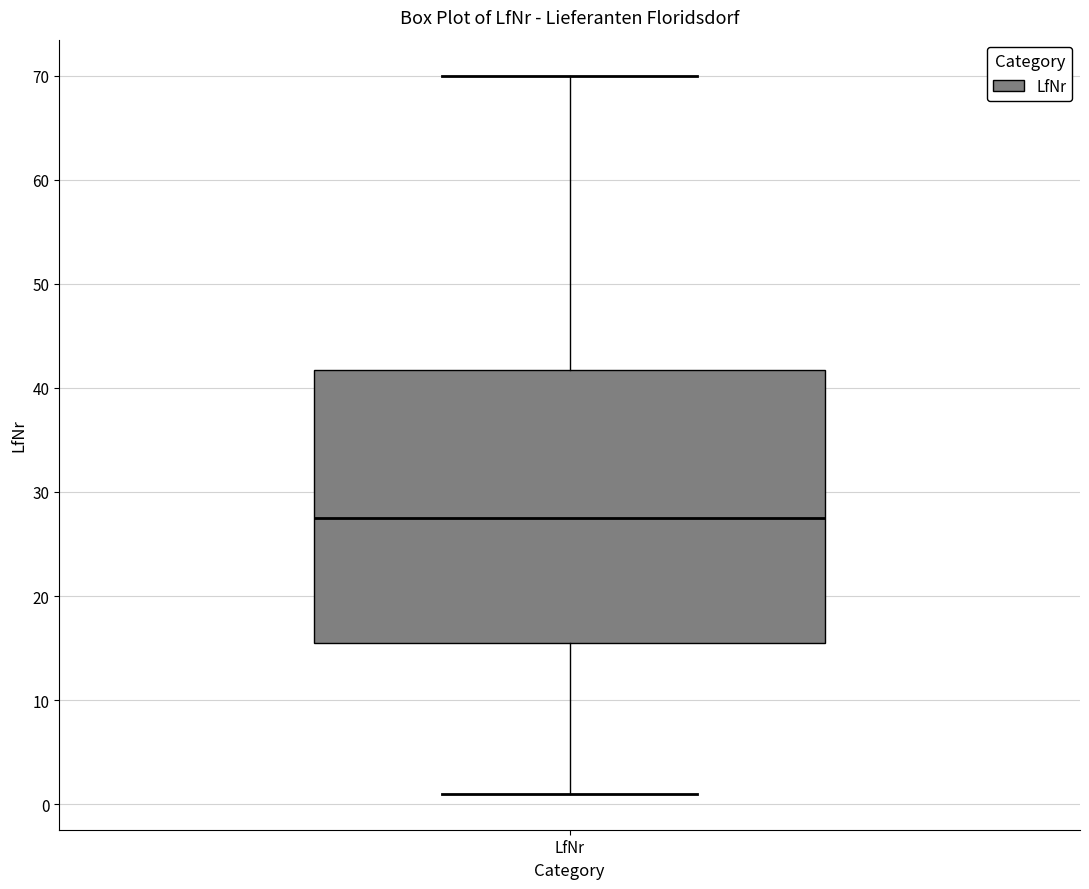

Where is the upper edge of the box for LfNr on the y-axis? The values are not printed on the chart, so give them approximately, as read against the axis.

42